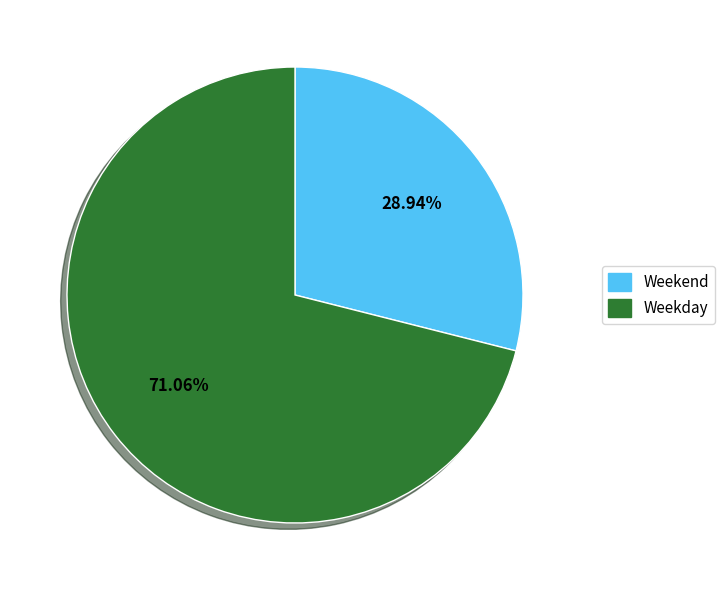

Count the number of slices in the pie.

2